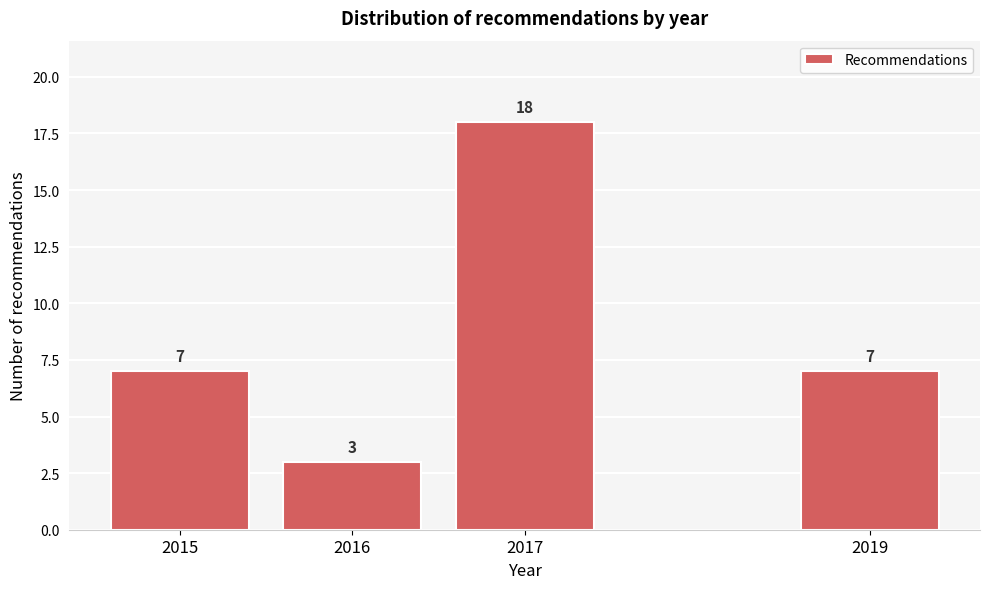

Reading right to left, extract all data points from this chart.

2019=7	2017=18	2016=3	2015=7